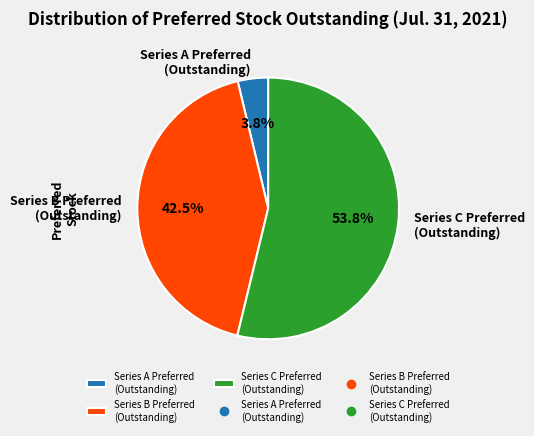

How many segments does this pie chart have?

3